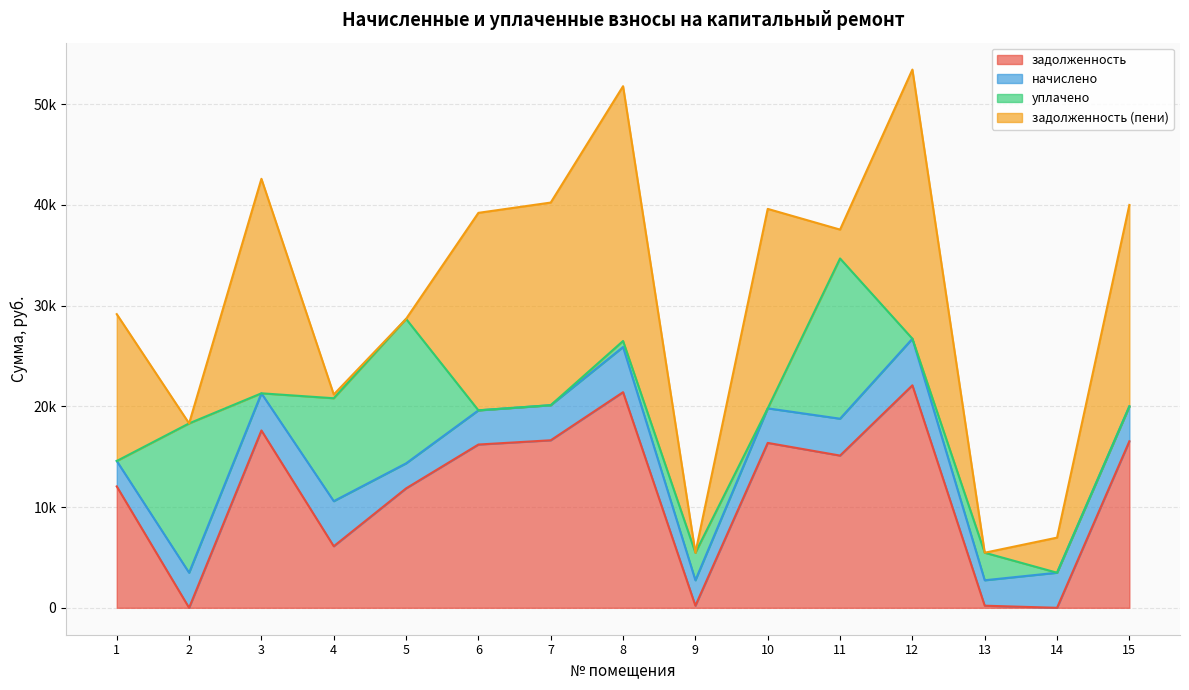

True or false: начислено and задолженность intersect in this chart.

True